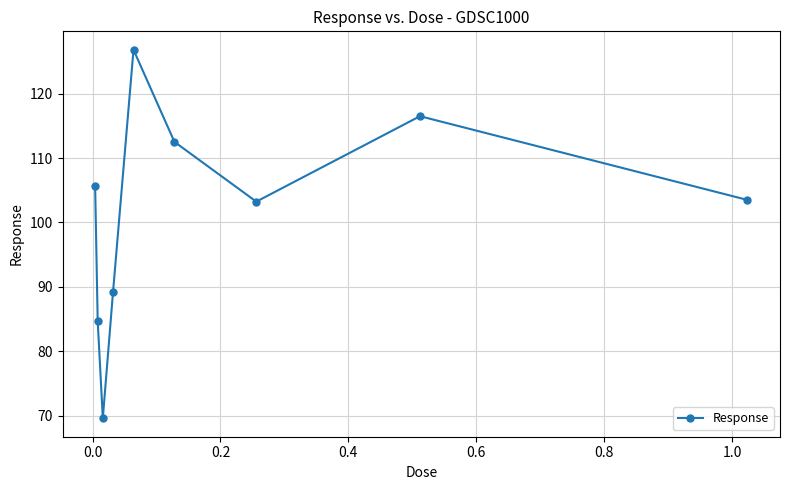

What is the value of the 6th point from the left?

112.5